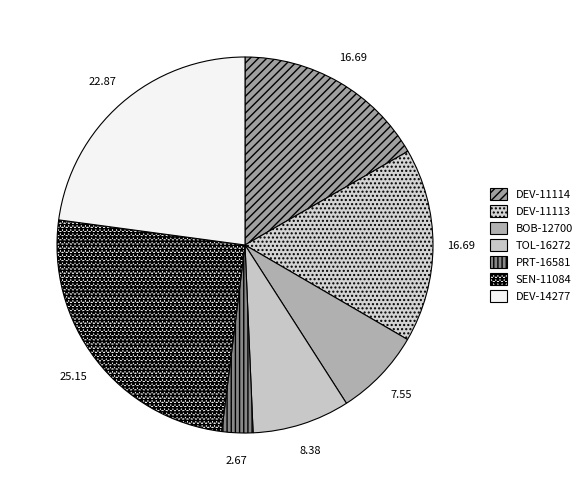

How many segments does this pie chart have?

7